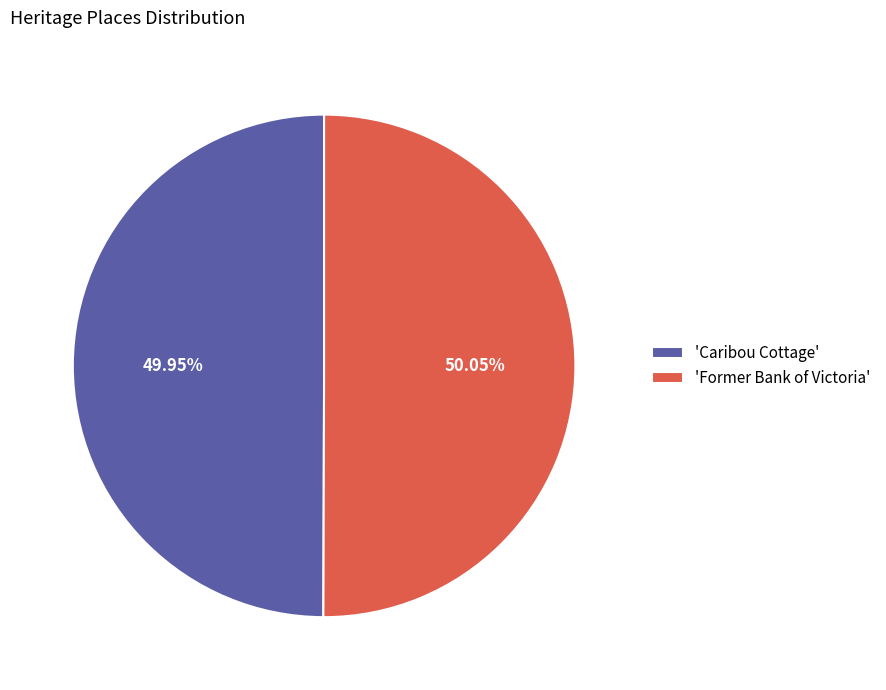

Approximately how many times larger is the value at 'Former Bank of Victoria' compared to 'Caribou Cottage'?

1.0